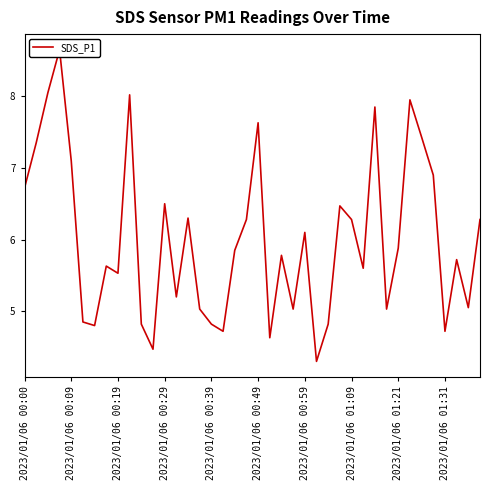

What is the average value?

6.0